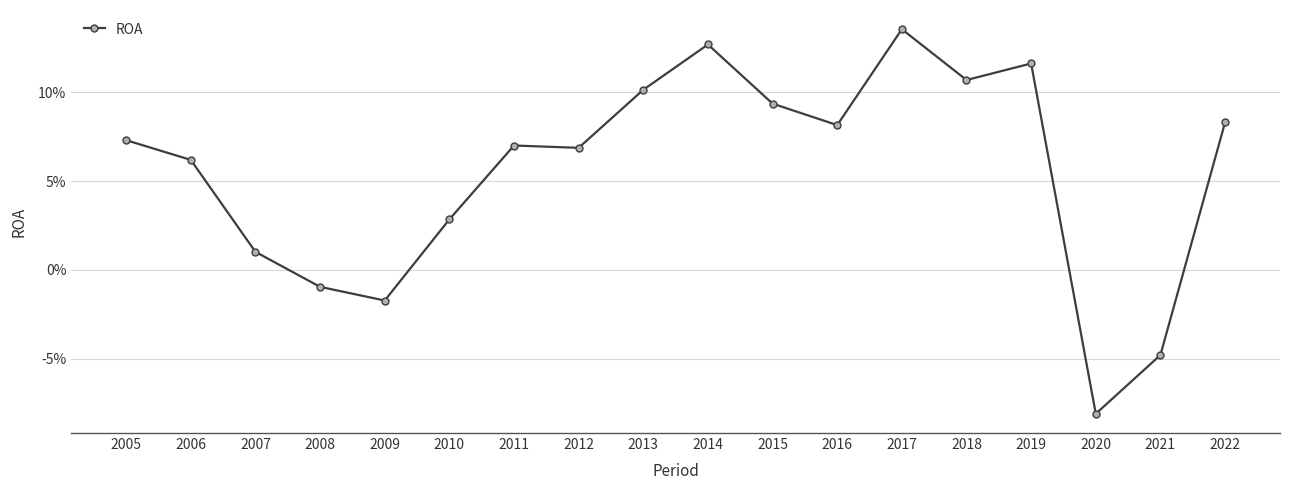

Reading left to right, transcribe all the data shown in this chart.

2005=0.1	2006=0.1	2007=0.0	2008=-0.0	2009=-0.0	2010=0.0	2011=0.1	2012=0.1	2013=0.1	2014=0.1	2015=0.1	2016=0.1	2017=0.1	2018=0.1	2019=0.1	2020=-0.1	2021=-0.0	2022=0.1